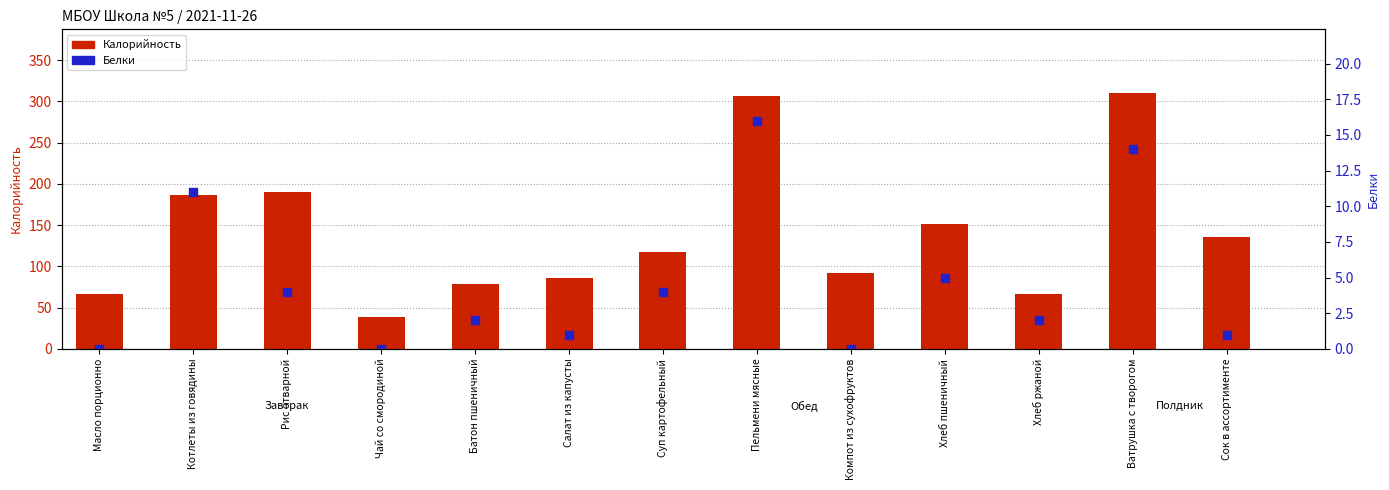

At how many categories does at least one series exceed 209?

2